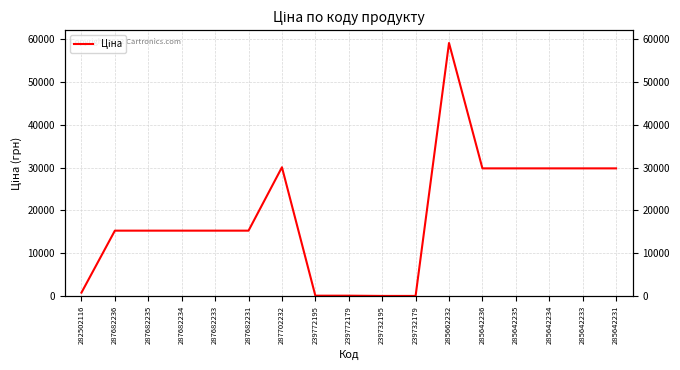

What is the approximate value at 287702232?

30077.8